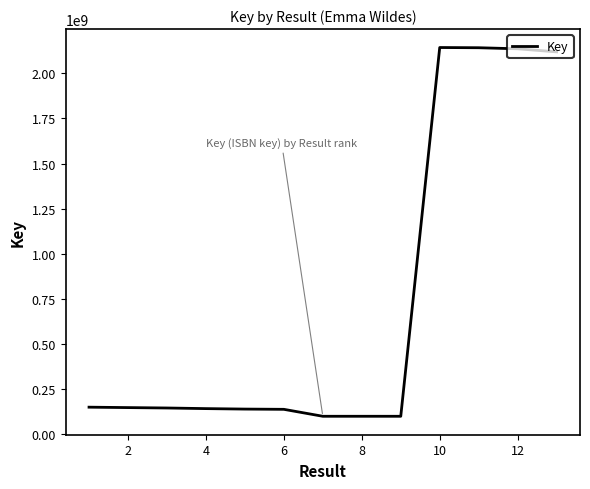

What is the difference between the maximum and minimum values?

2041273341